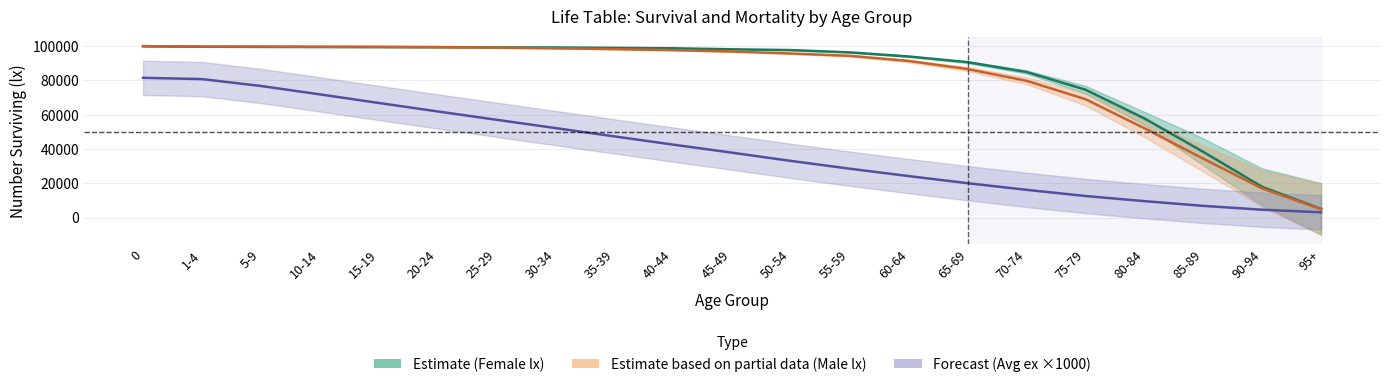

At which label is Forecast (Avg ex ×1000) closest to 42350?

40-44